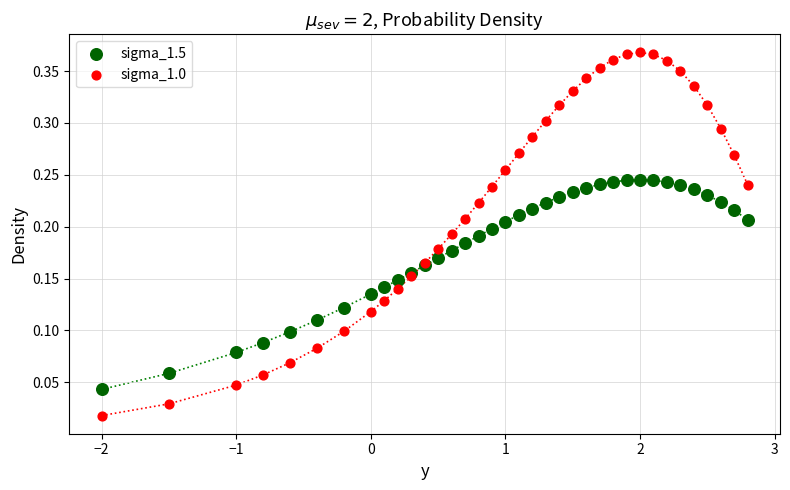

Which series has the widest spread of Y values?

sigma_1.0